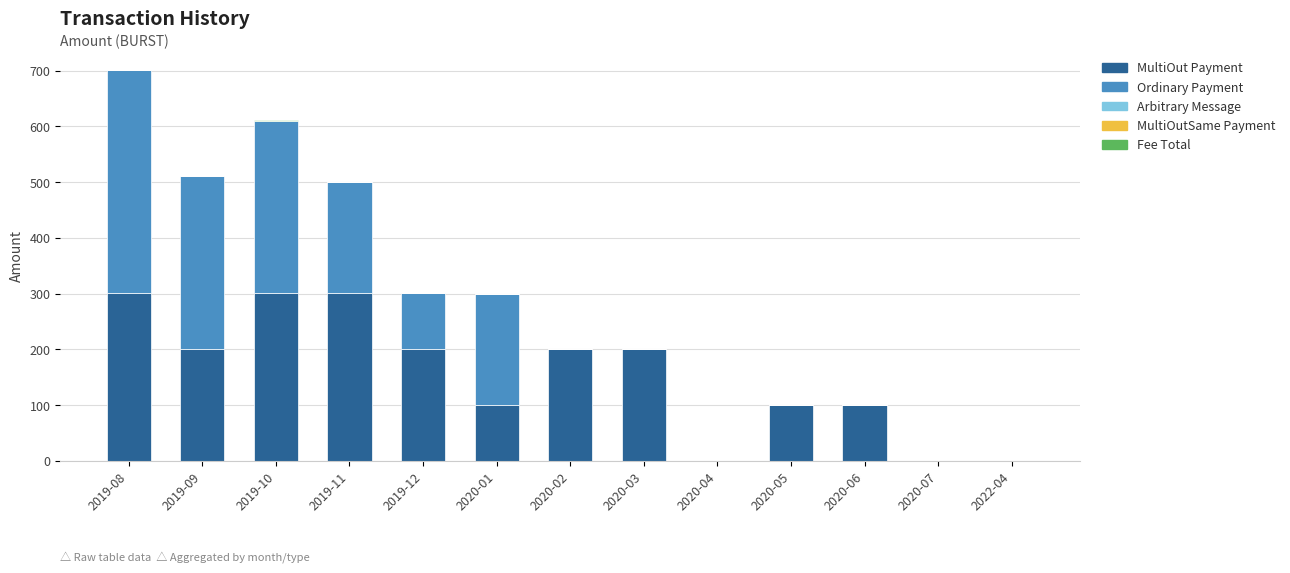

The value of MultiOut Payment at 2019-12 is 89.2. True or false?

False